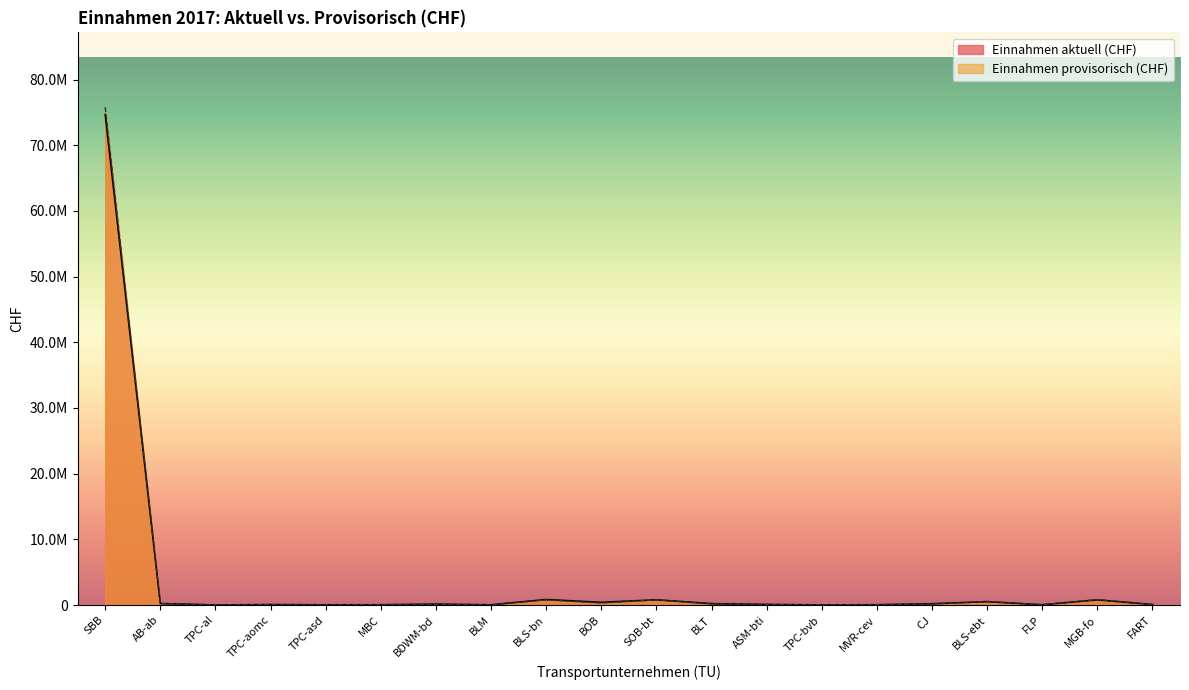

How many values in the Einnahmen aktuell (CHF) series exceed 141873?

10